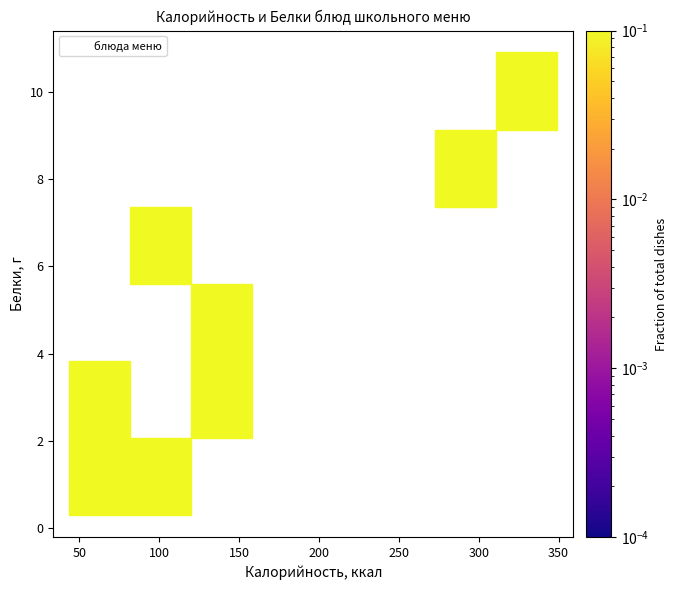

What is the range of Y values (max minus min)?

10.6